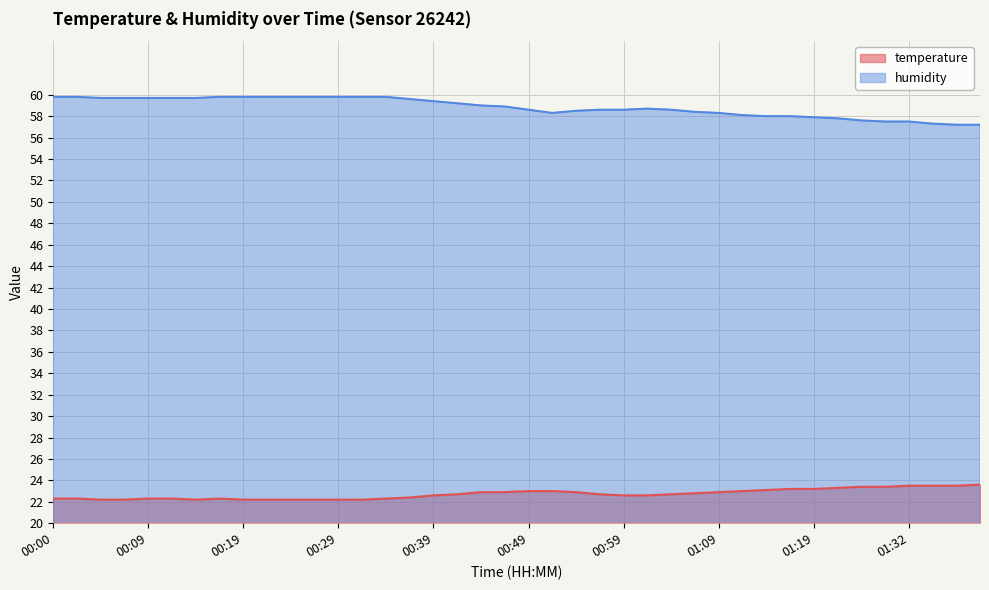

What is the label of the 28th point from the right?

00:29